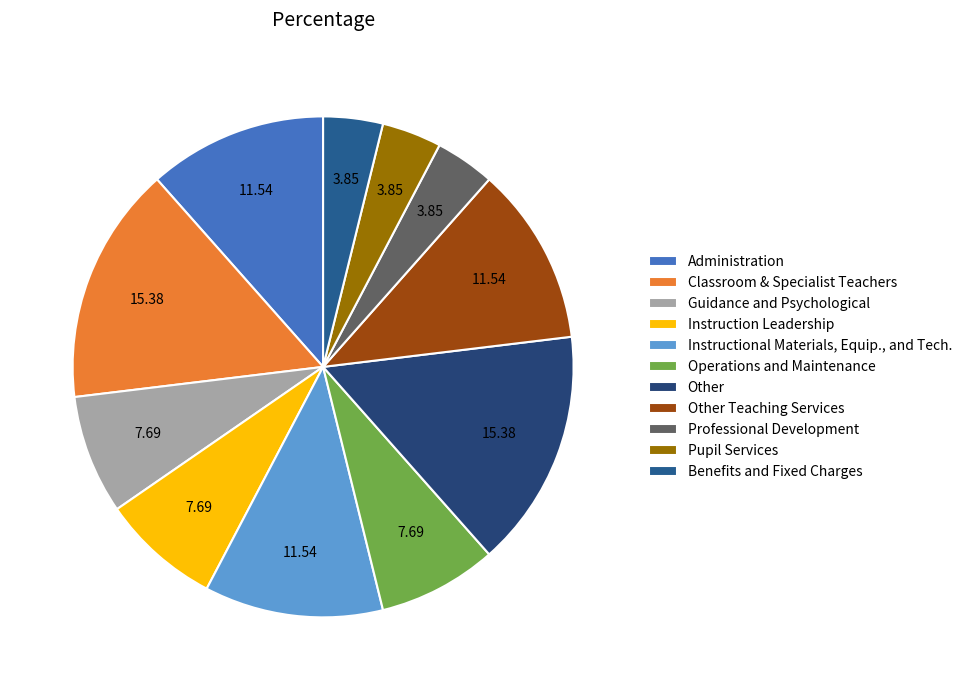

How many segments does this pie chart have?

11